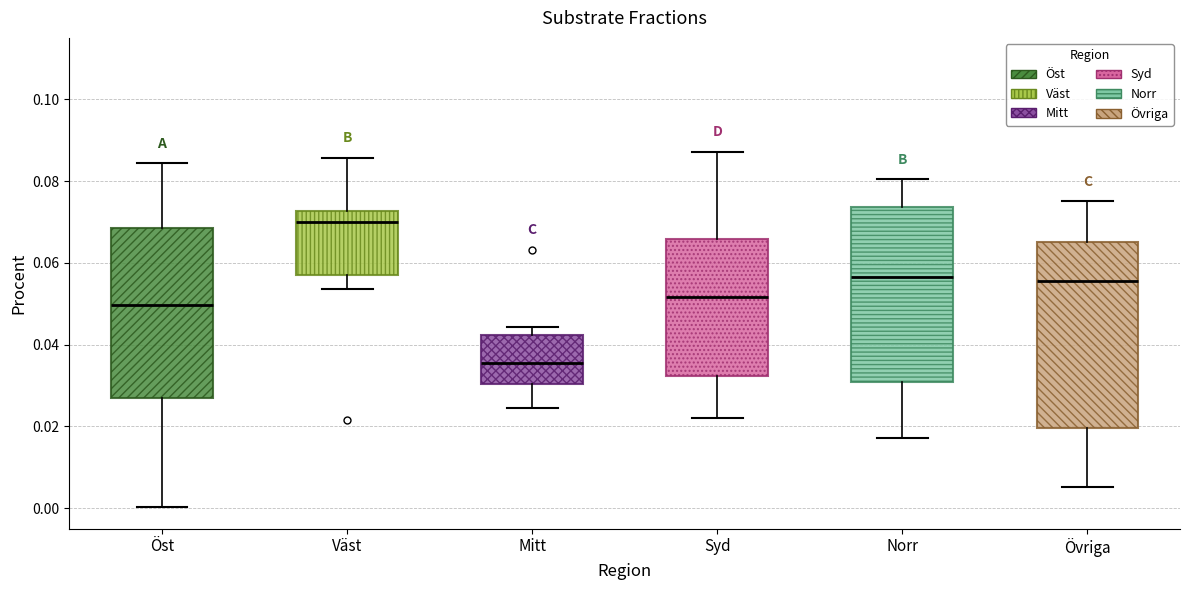

Reading left to right, transcribe this box plot: for each box, give where its median line is, the range the box spans, and where its two whiskers end, as read against the y-axis. The values are not printed on the chart, so give them approximately, as read against the axis.

Öst: median 0.050, box 0.026 to 0.068, whiskers 0.000 to 0.084
Väst: median 0.070, box 0.058 to 0.072, whiskers 0.054 to 0.086
Mitt: median 0.036, box 0.030 to 0.042, whiskers 0.024 to 0.044
Syd: median 0.052, box 0.032 to 0.066, whiskers 0.022 to 0.088
Norr: median 0.056, box 0.030 to 0.074, whiskers 0.018 to 0.080
Övriga: median 0.056, box 0.020 to 0.066, whiskers 0.006 to 0.076